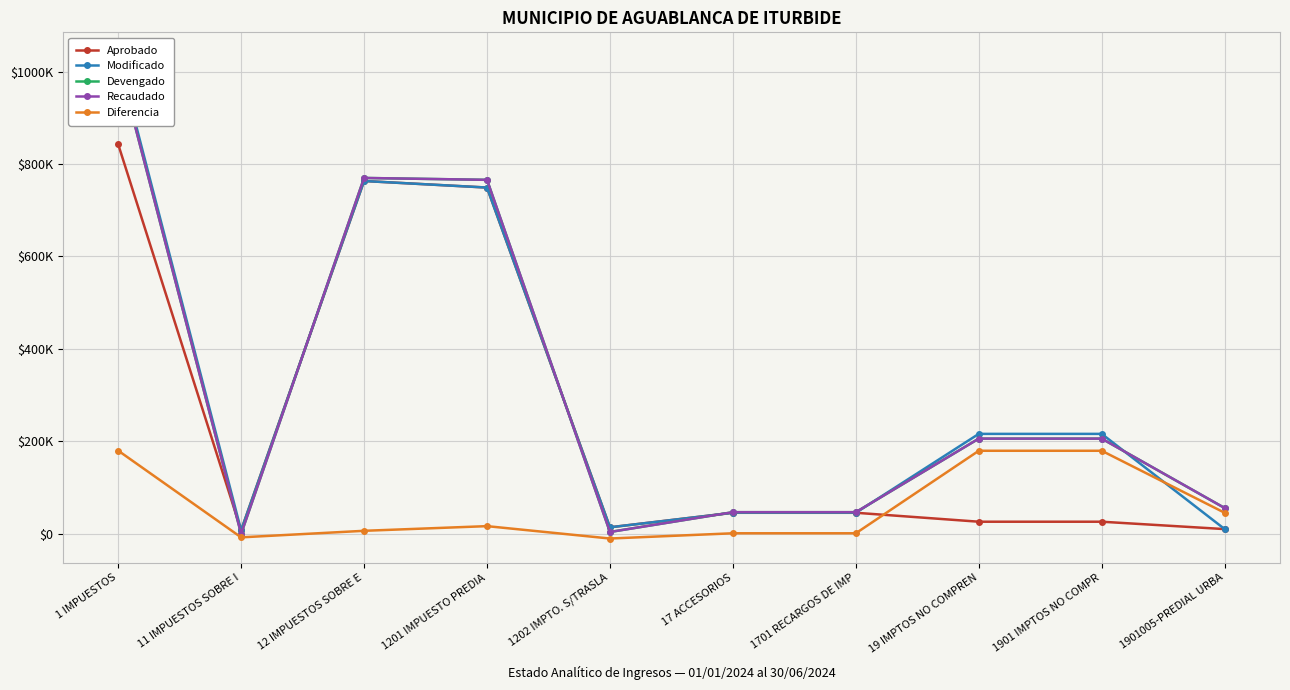

Is the value of Devengado at 1 IMPUESTOS greater than the value of Modificado at 19 IMPTOS NO COMPREN?

Yes